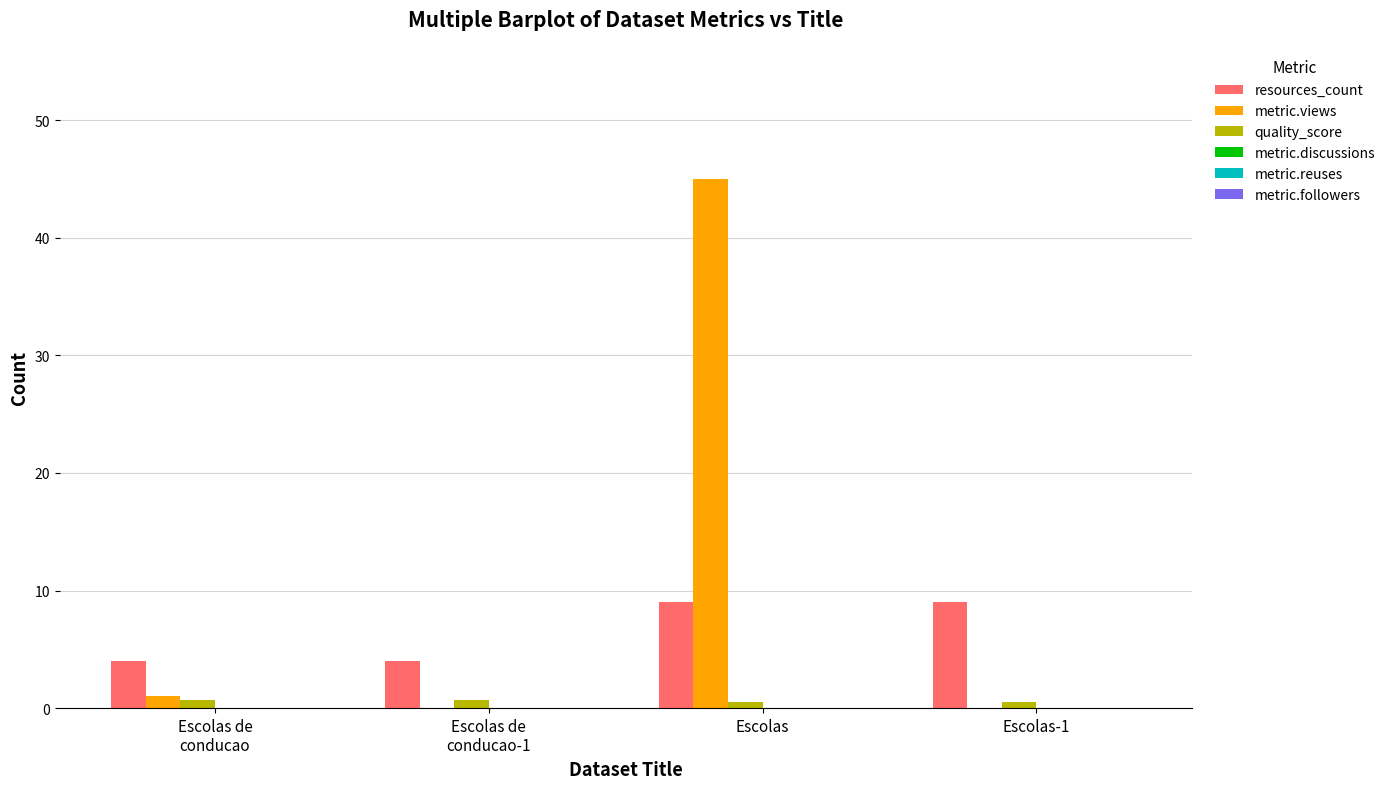

What is the sum of all resources_count values?

26.0